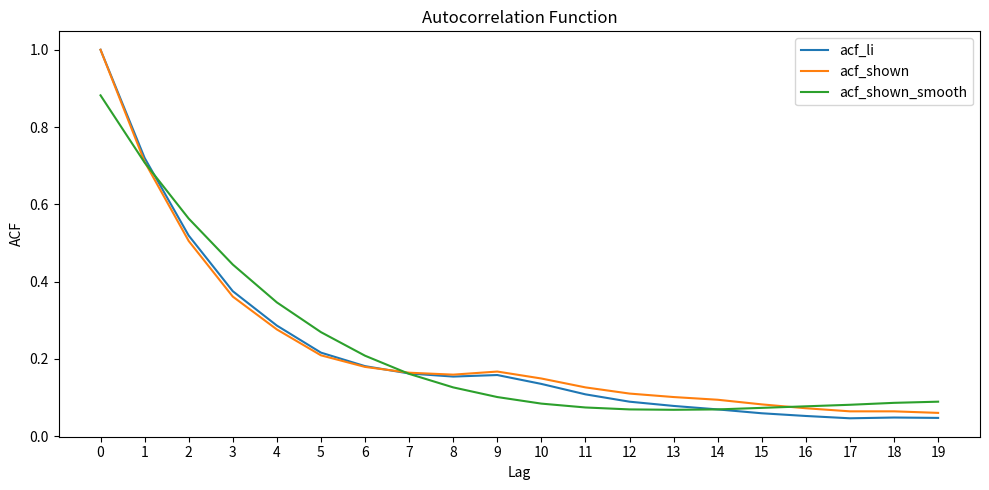

Between 4 and 10, which series saw the biggest shift?

acf_shown_smooth